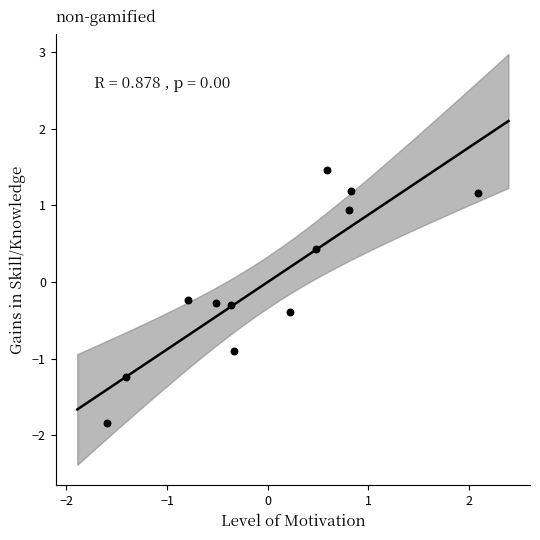

What is the range of X values (max minus min)?

3.7